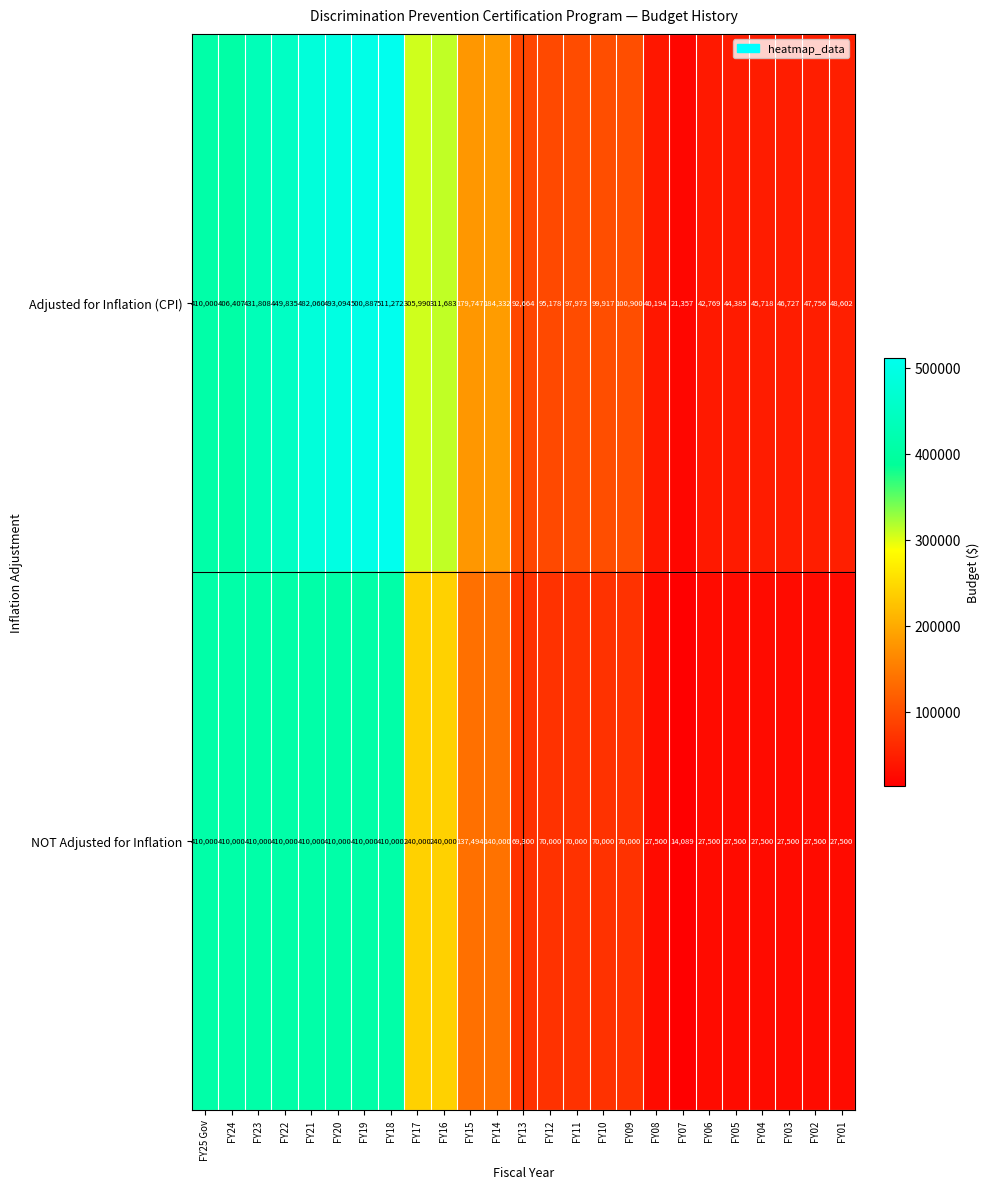

Rank the series by their maximum value, from lowest to highest.

NOT Adjusted for Inflation, Adjusted for Inflation (CPI)